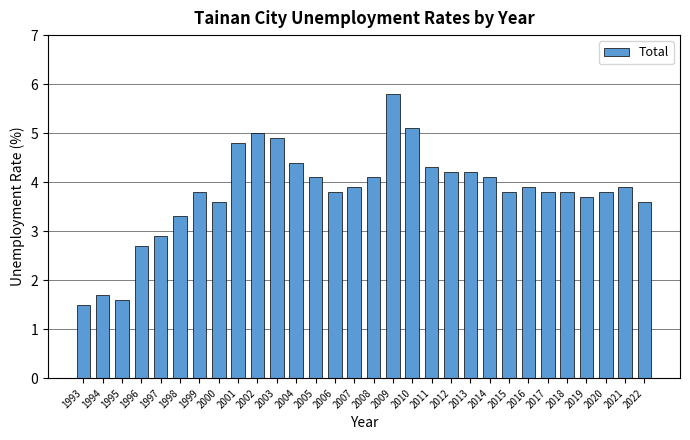

What is the value of the 21st bar from the left?

4.2